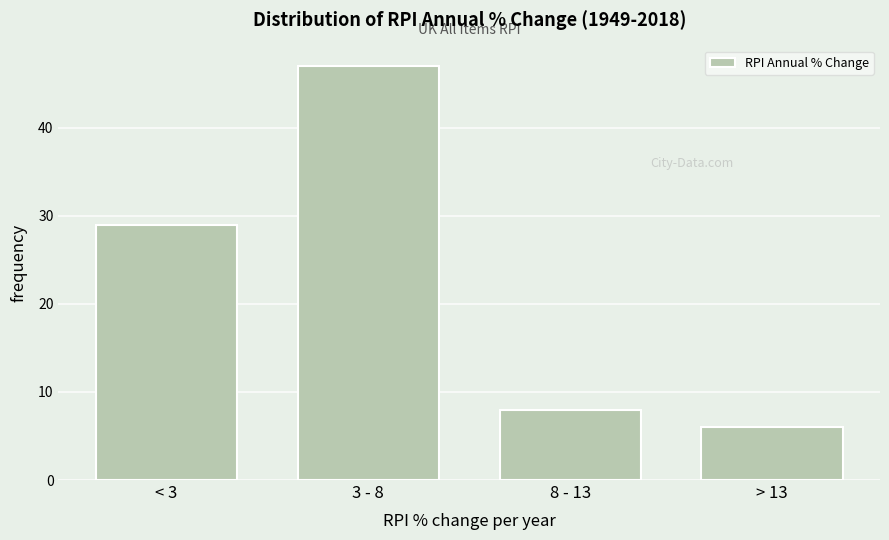

Reading left to right, extract all data points from this chart.

29	47	8	6